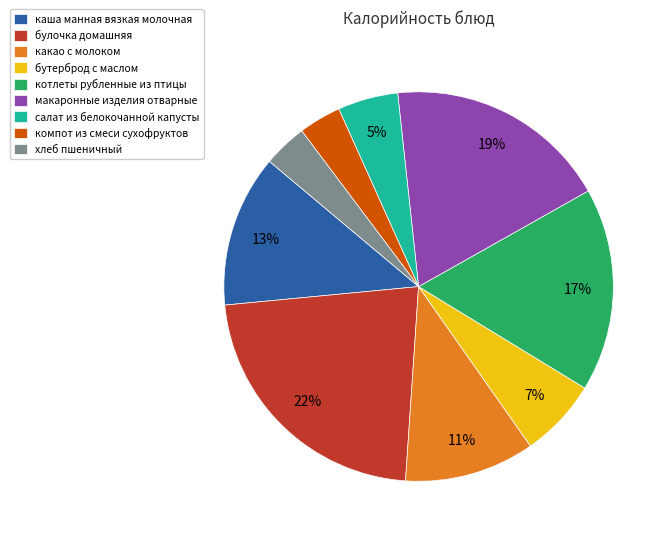

Do булочка домашняя and салат из белокочанной капусты together represent more than half of the pie?

No